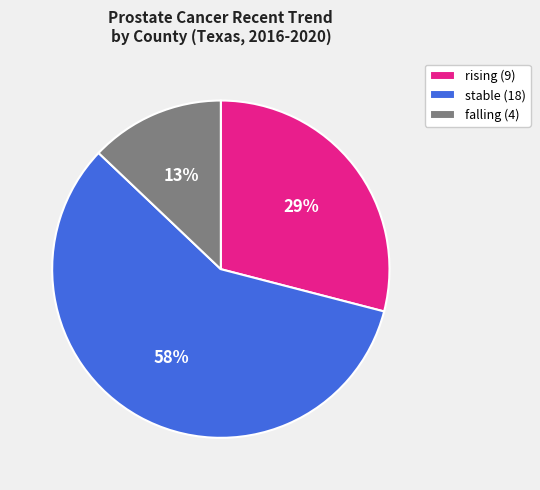

Which slice is the largest?

stable